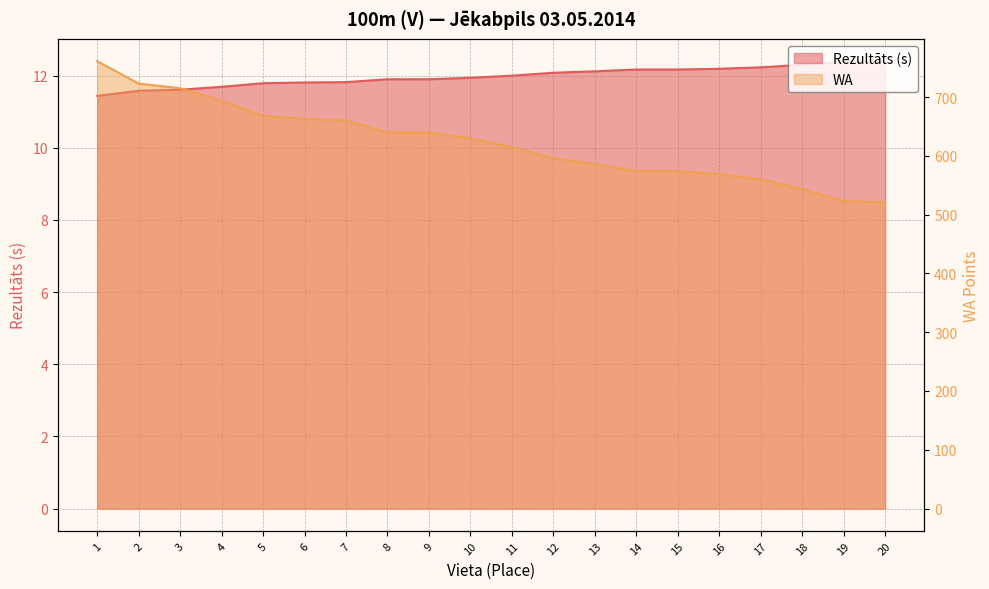

The value of WA at 11 is 615.0. True or false?

True